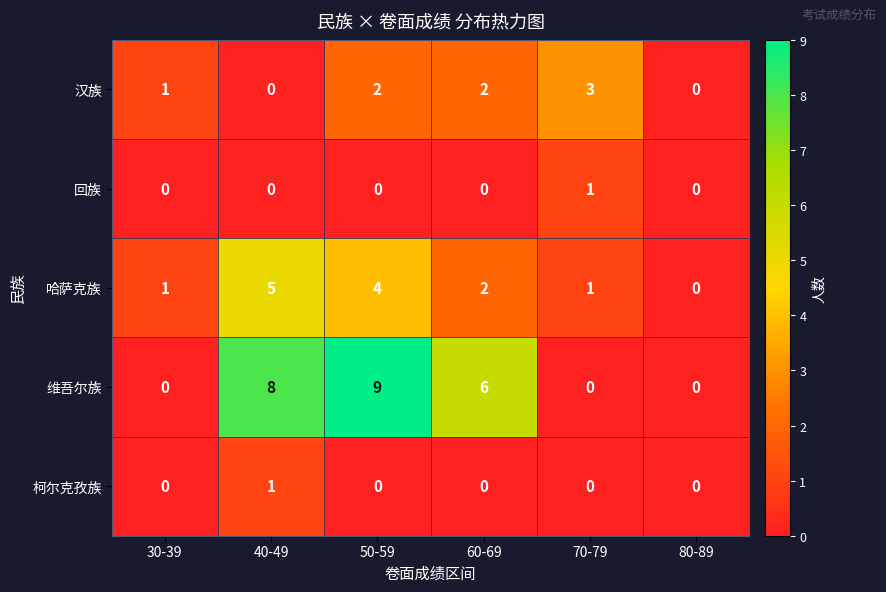

Which label corresponds to the largest value in the chart?

50-59